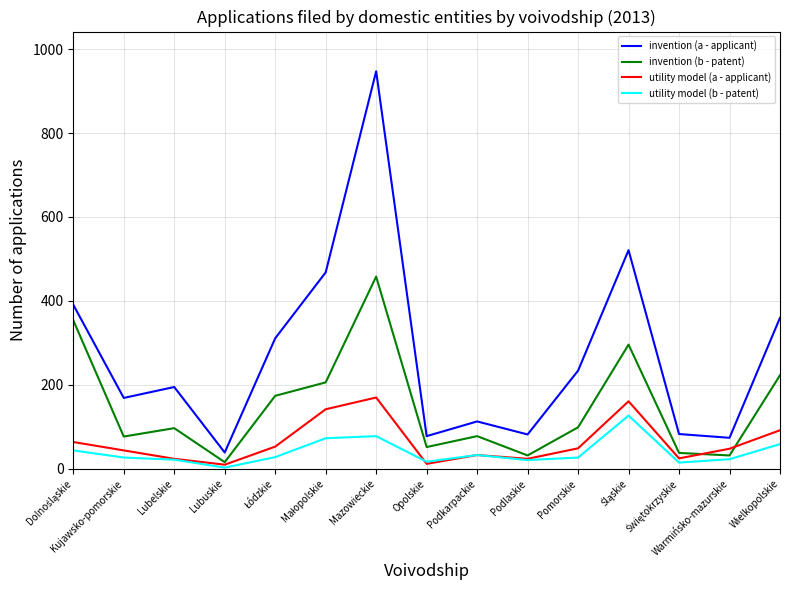

Which series has the widest spread of values?

invention (a - applicant)